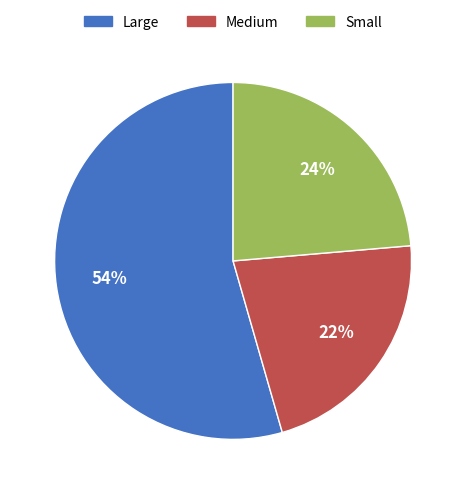

Which category accounts for the majority?

Large